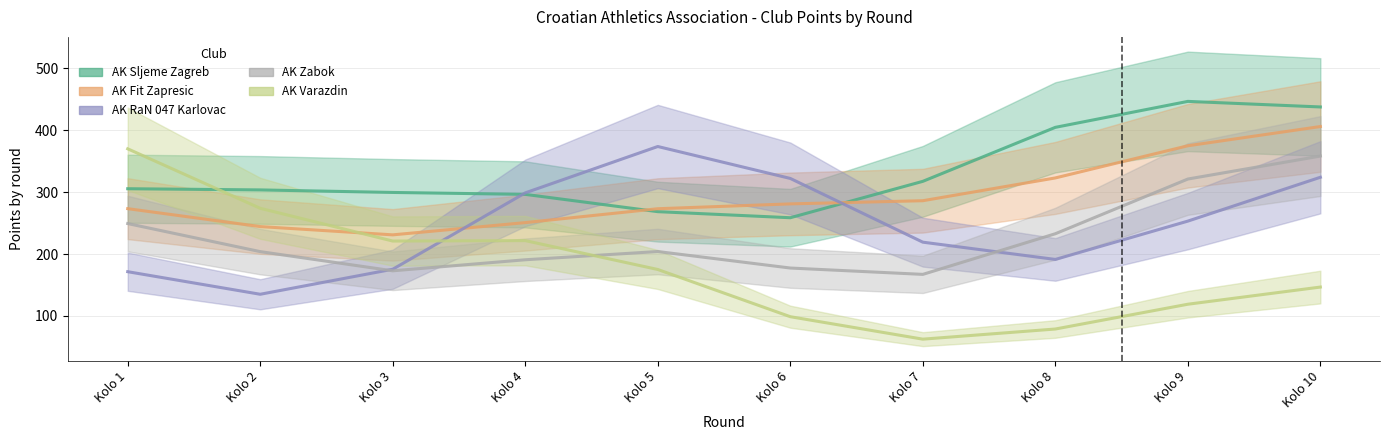

Is the value of AK Varazdin at Kolo 10 greater than the value of AK RaN 047 Karlovac at Kolo 4?

No